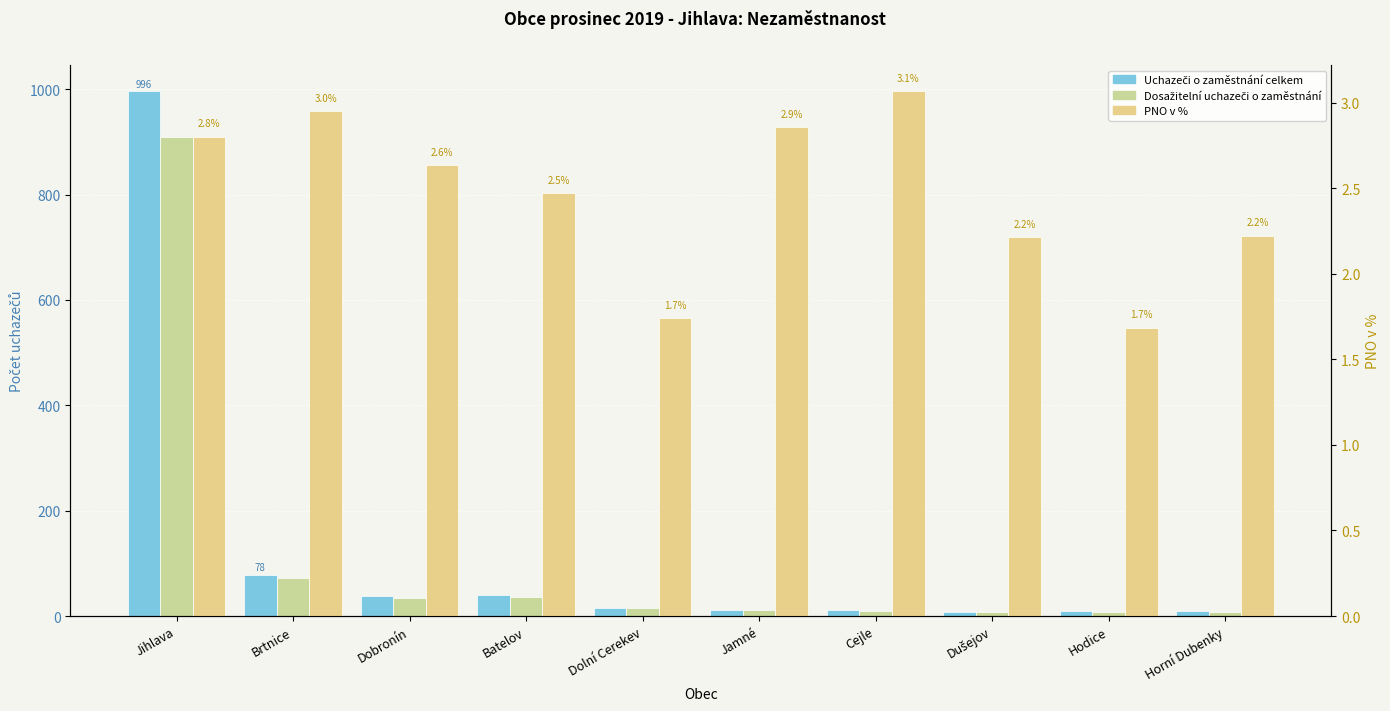

What position from the left is Horní Dubenky?

10